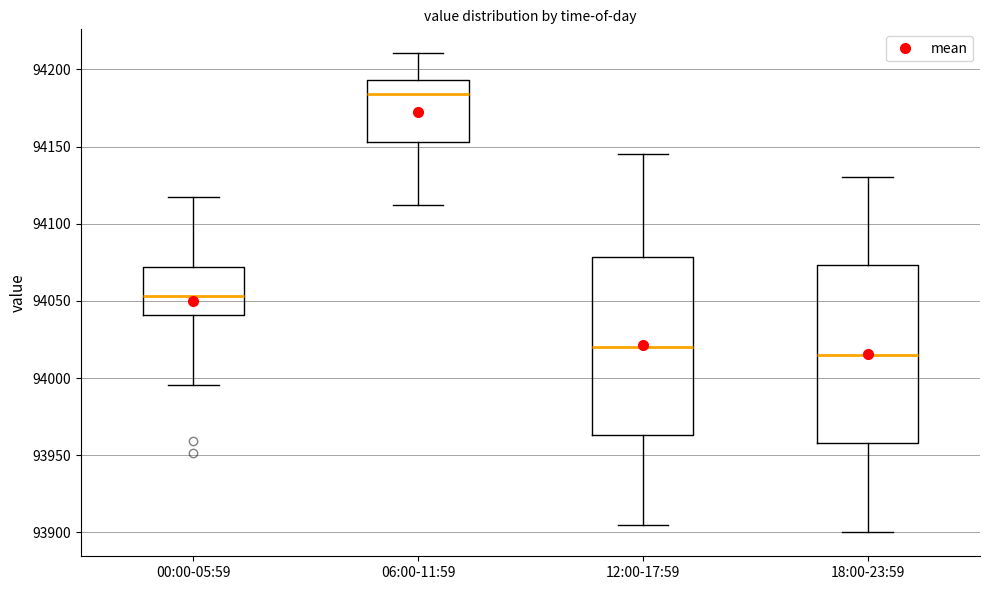

Where does the lower whisker of the box for 00:00-05:59 end on the y-axis? The values are not printed on the chart, so give them approximately, as read against the axis.

93995